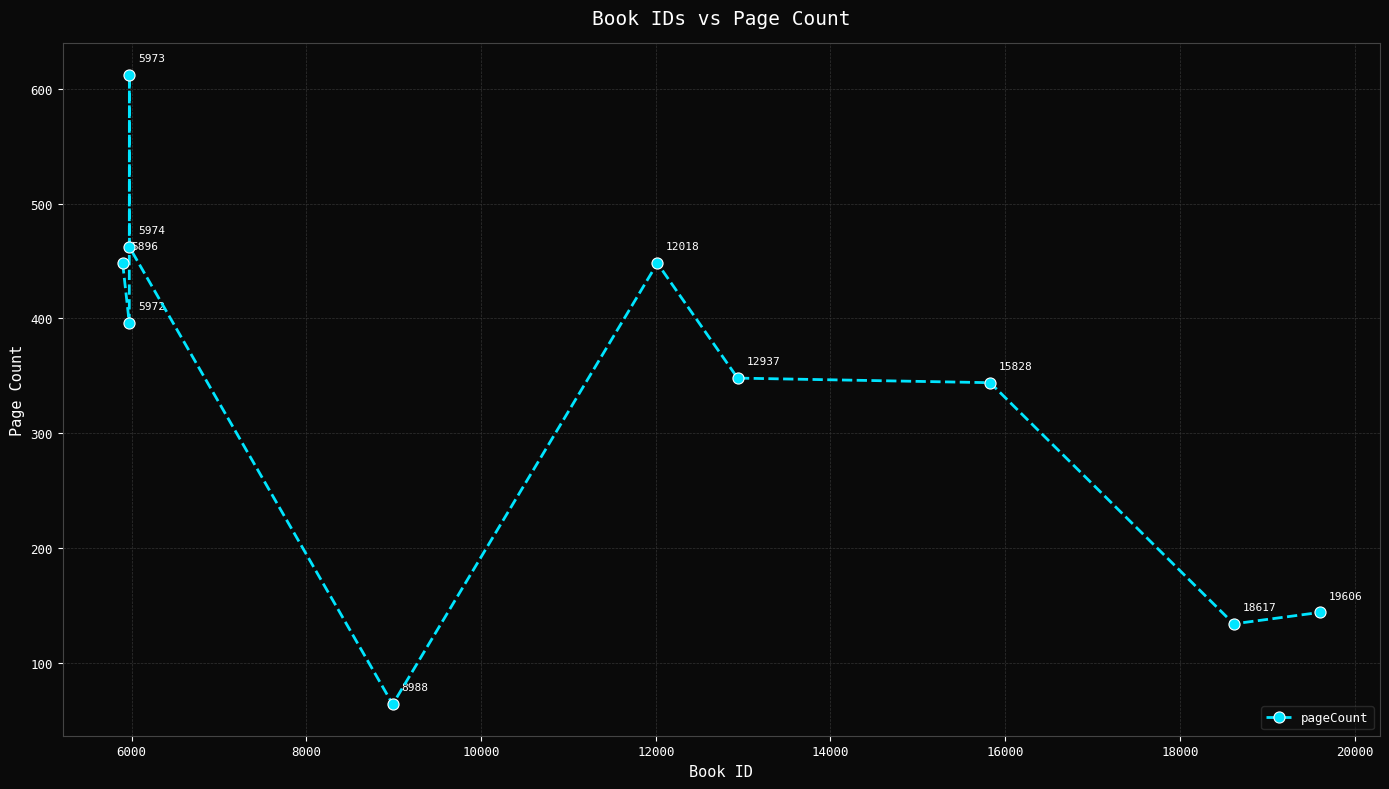

What is the average value?

340